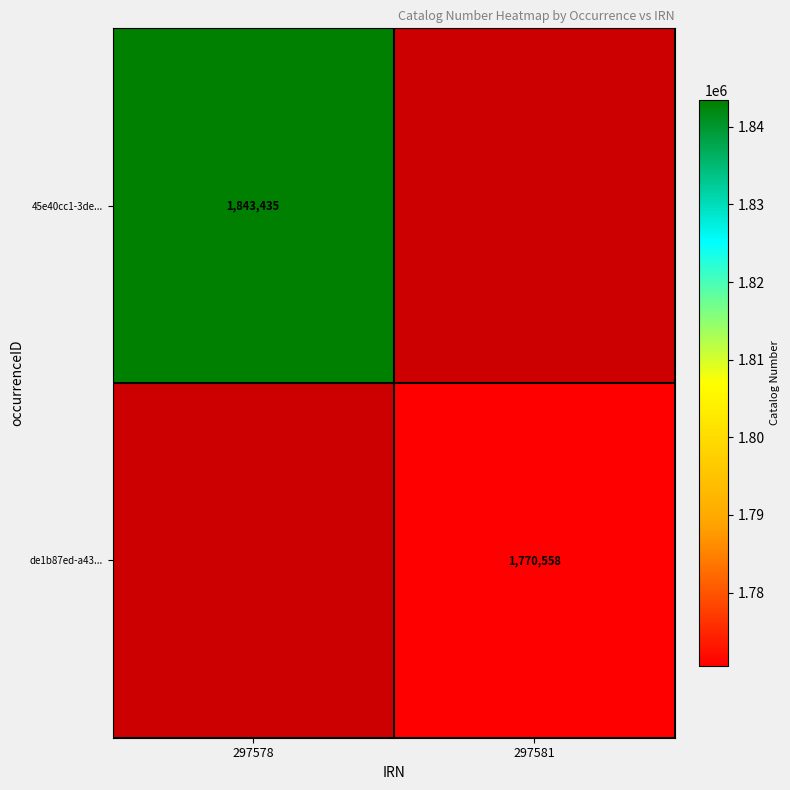

True or false: de1b87ed-a43... has a value of 1770558 at 297581.

True